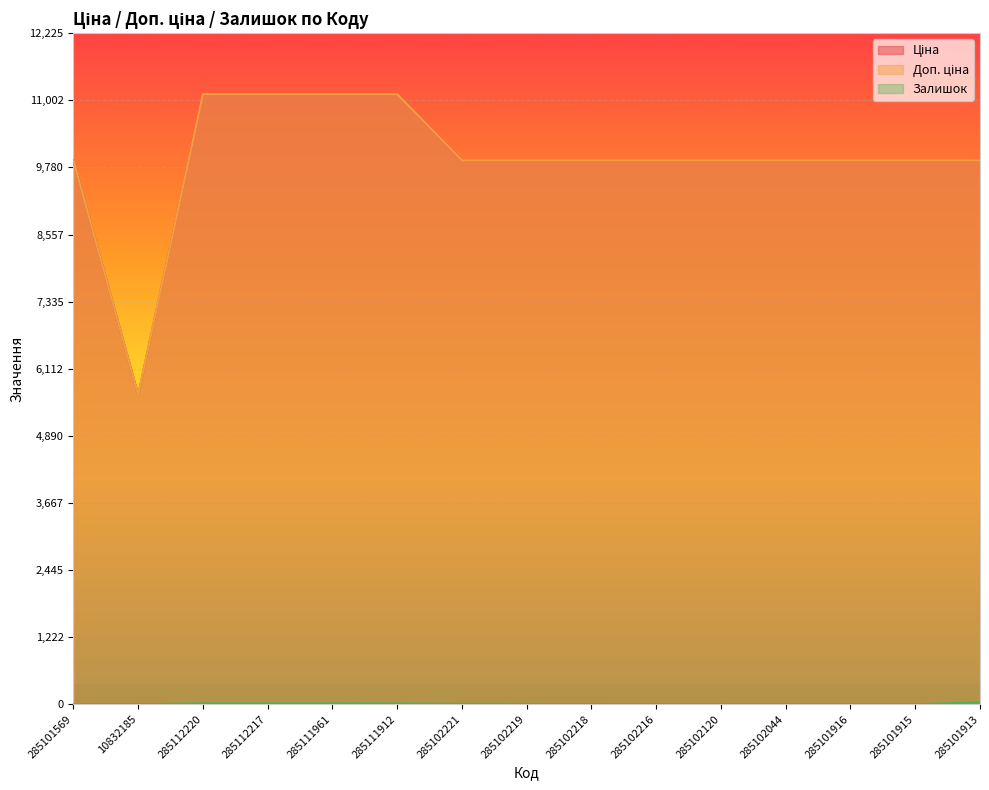

Which series has the largest total across all categories?

Ціна